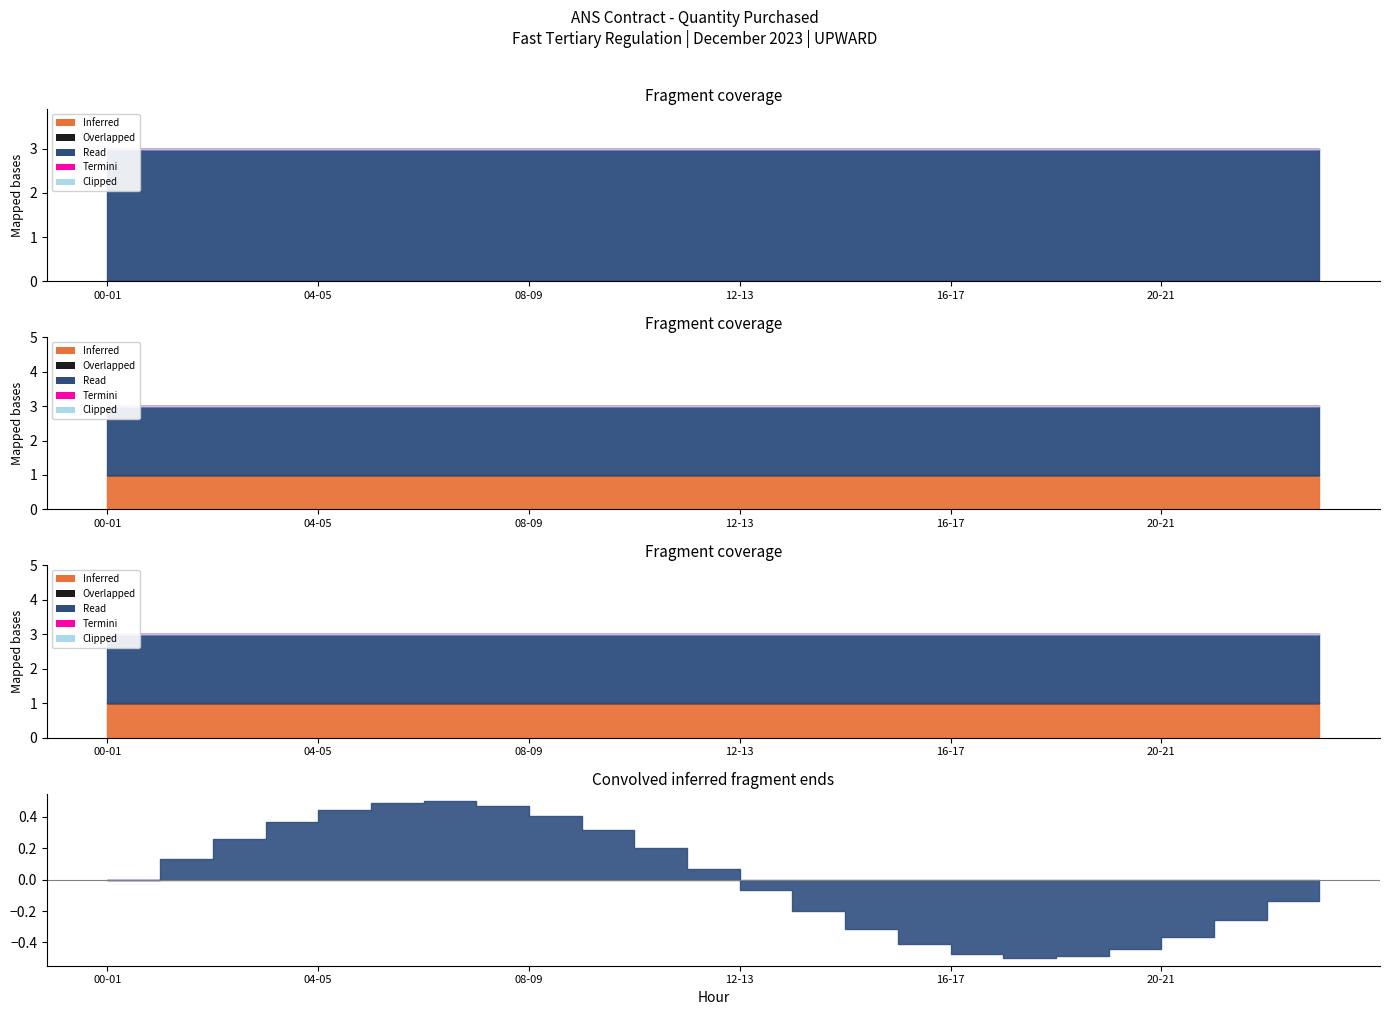

How many series are shown in this chart?

5